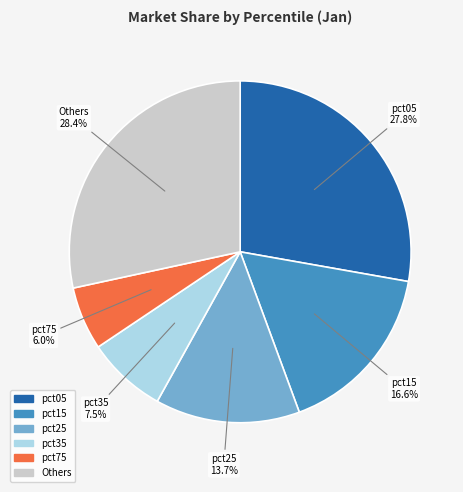

Does any single category account for the majority?

No